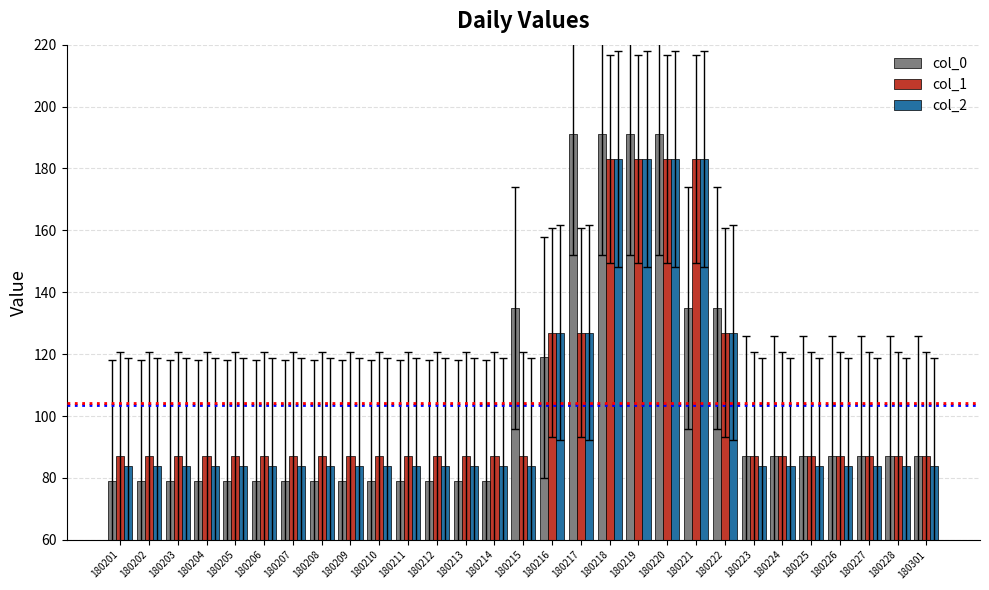

What is the value of the col_0 bar at the 13th from the left?

79